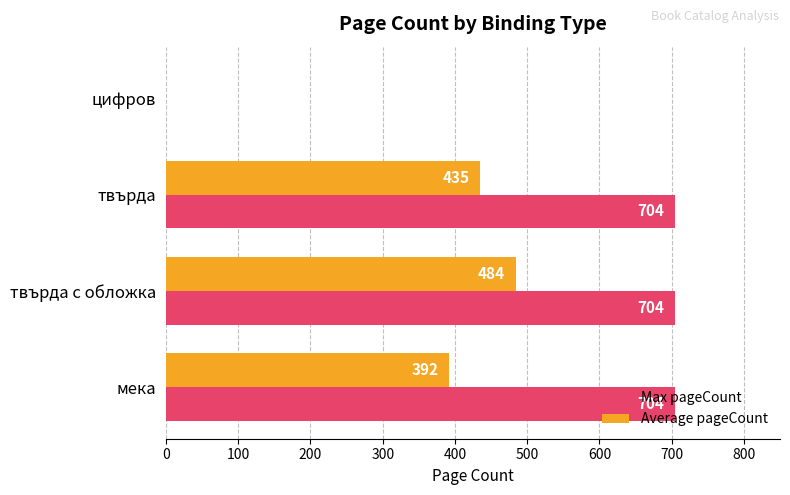

What is the sum of all Average pageCount values?

1311